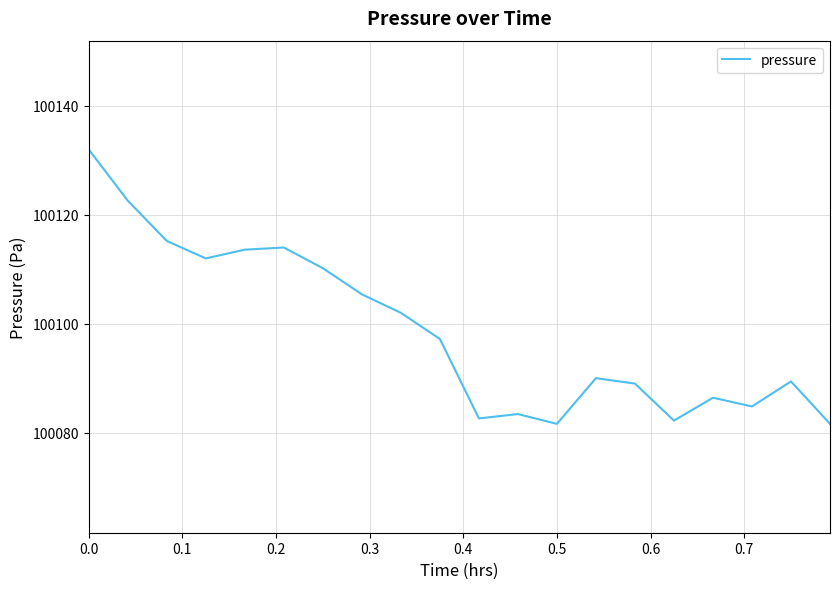

What is the difference between the maximum and minimum values?

50.4